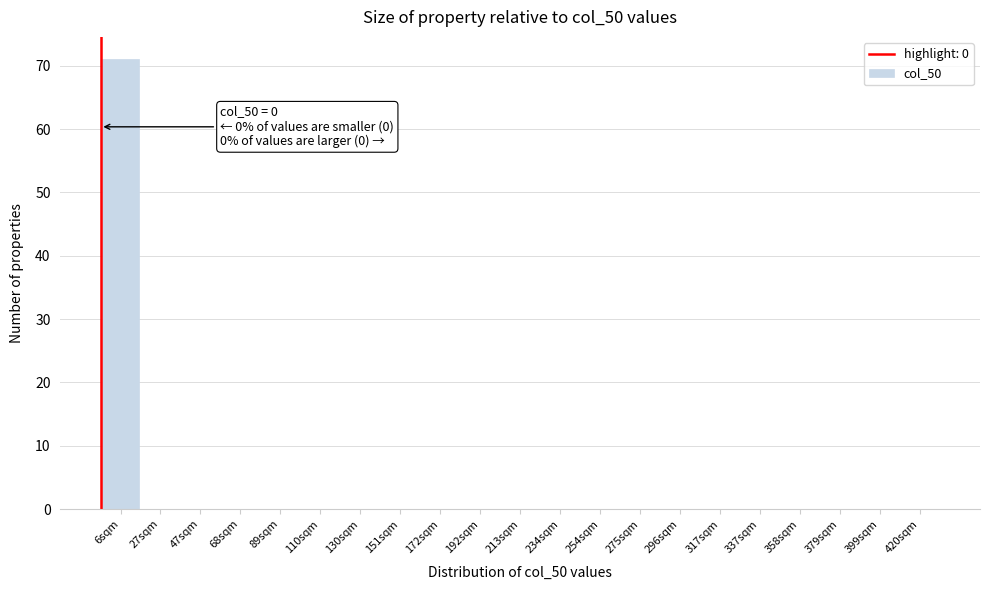

Reading left to right, what are all the values shown in this chart?

6sqm=71	27sqm=0	47sqm=0	68sqm=0	89sqm=0	110sqm=0	130sqm=0	151sqm=0	172sqm=0	192sqm=0	213sqm=0	234sqm=0	254sqm=0	275sqm=0	296sqm=0	317sqm=0	337sqm=0	358sqm=0	379sqm=0	399sqm=0	420sqm=0